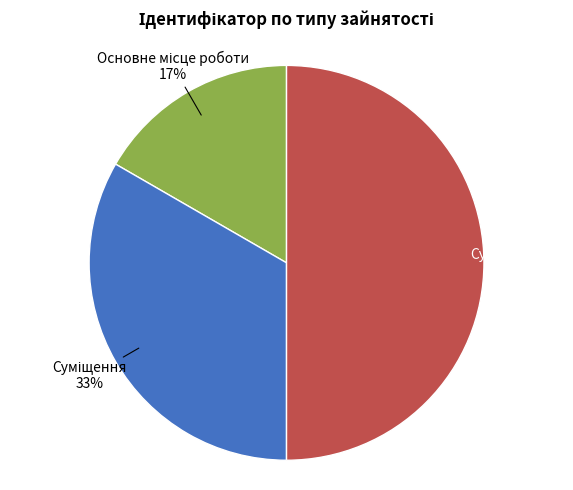

To the nearest percent, what is the difference between the largest and smallest slice percentages?

33%